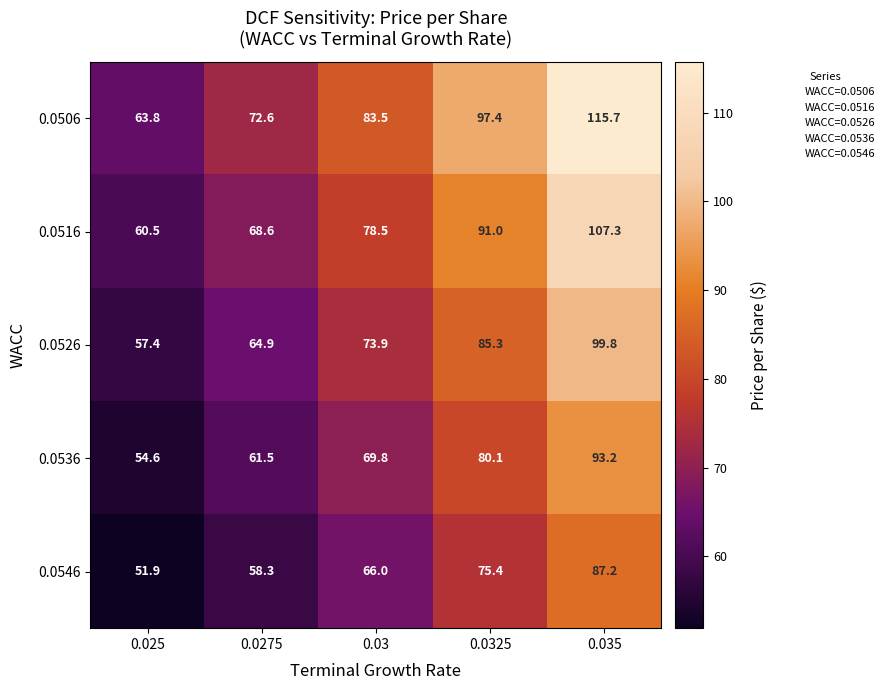

The 0.0546 series shows 45.7 at 0.03. True or false?

False